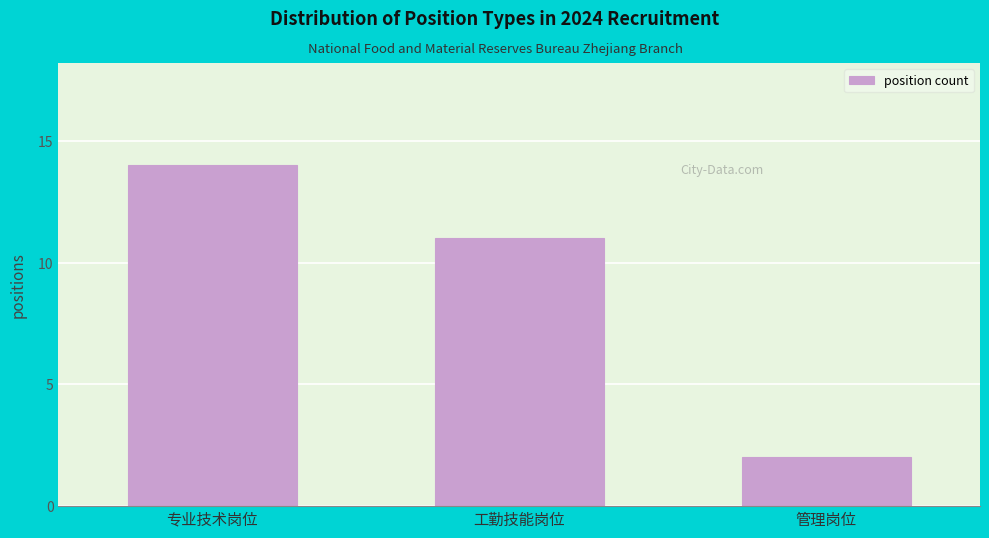

Reading left to right, extract all data points from this chart.

14	11	2